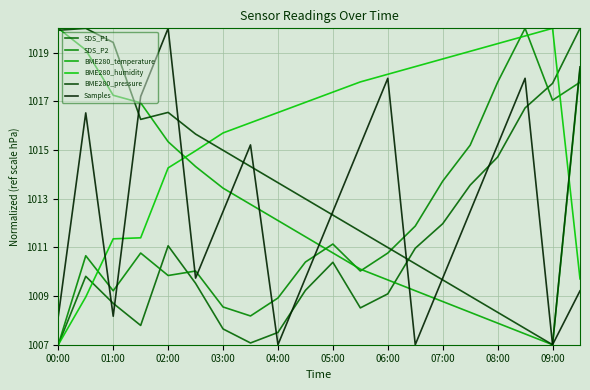

What is the difference between the maximum and minimum values in the SDS_P1 series?

13.0